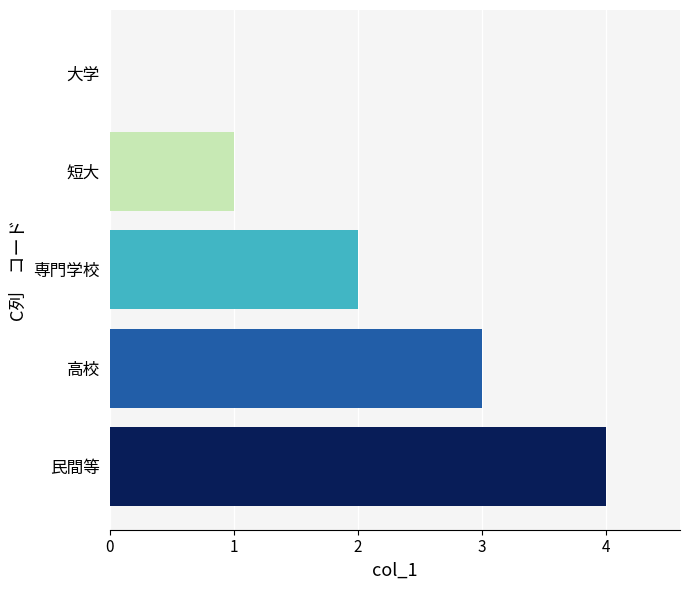

Which has a higher value, 民間等 or 大学?

民間等